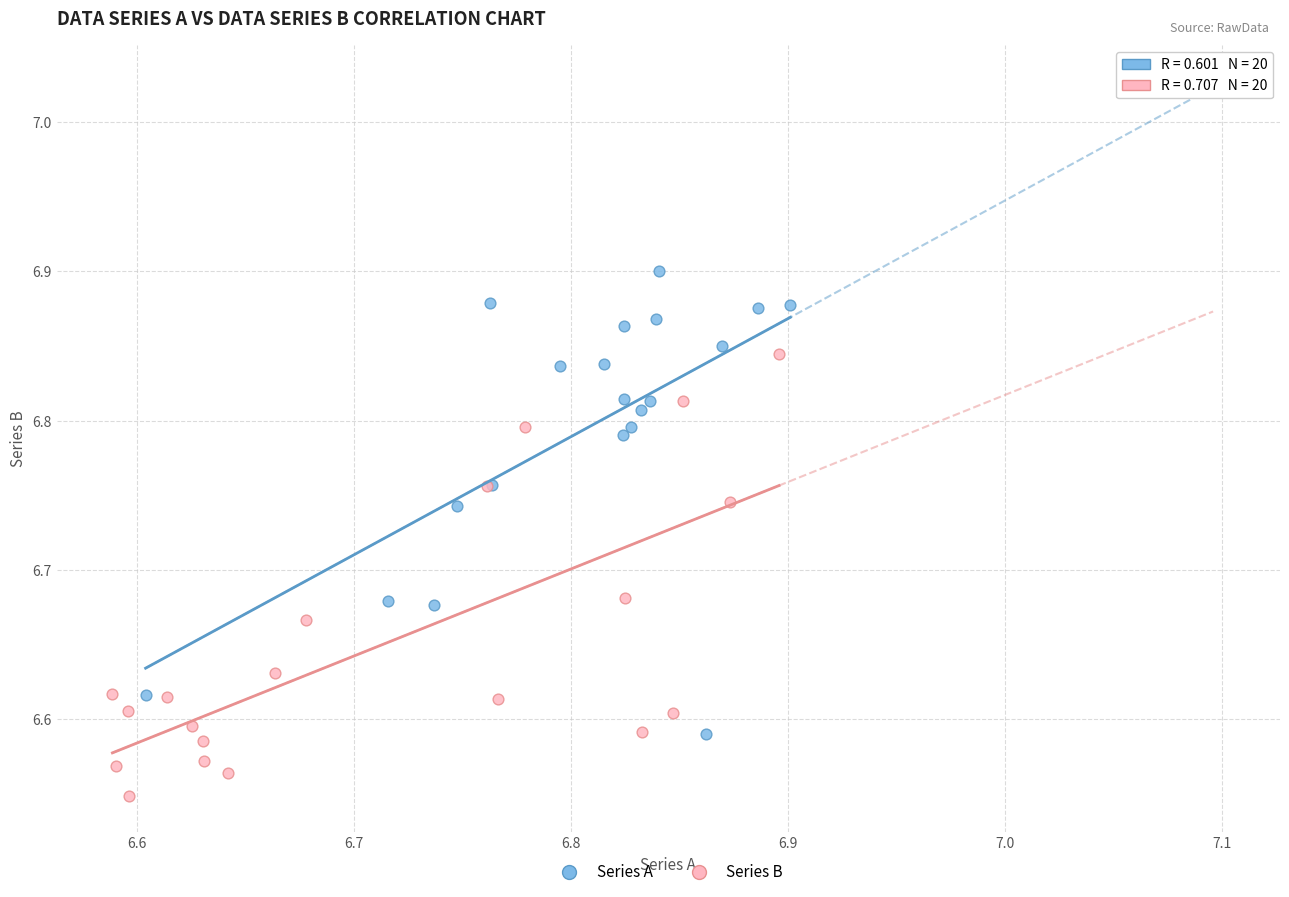

Which series reaches the minimum Y coordinate?

Series B